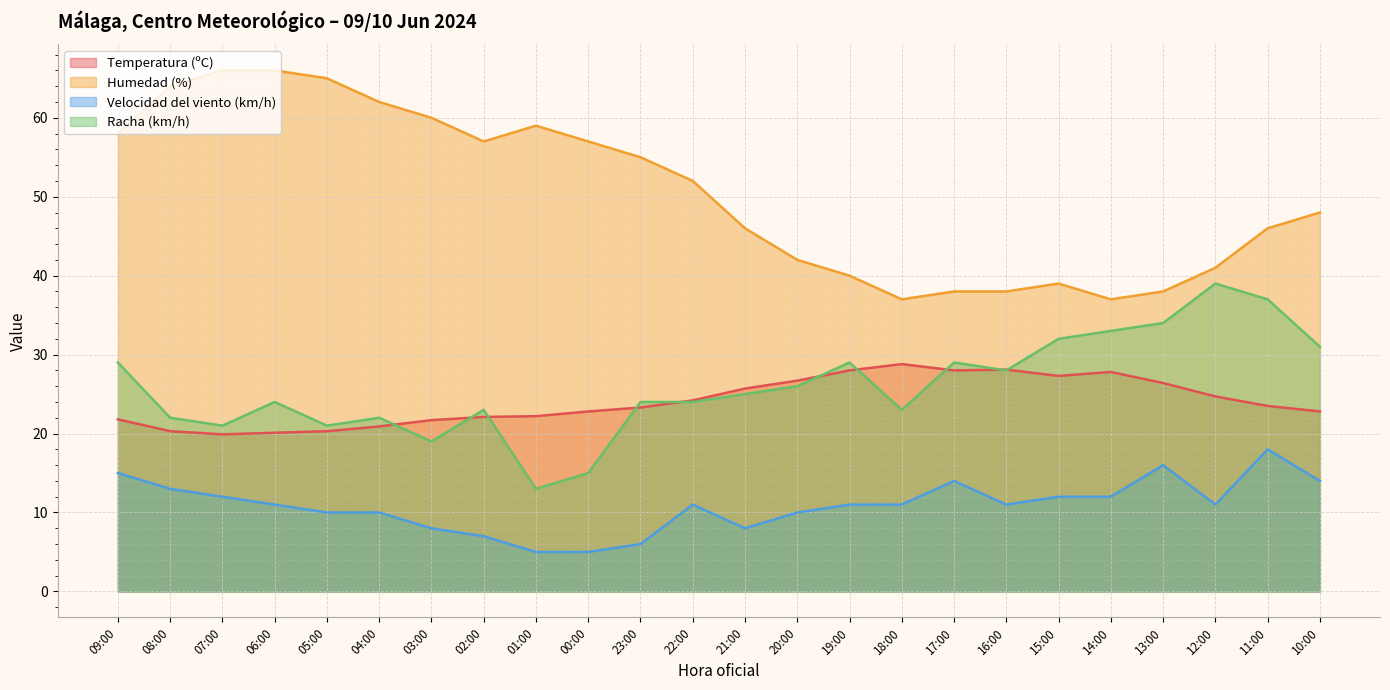

What is the label of the 23rd point from the right?

08:00